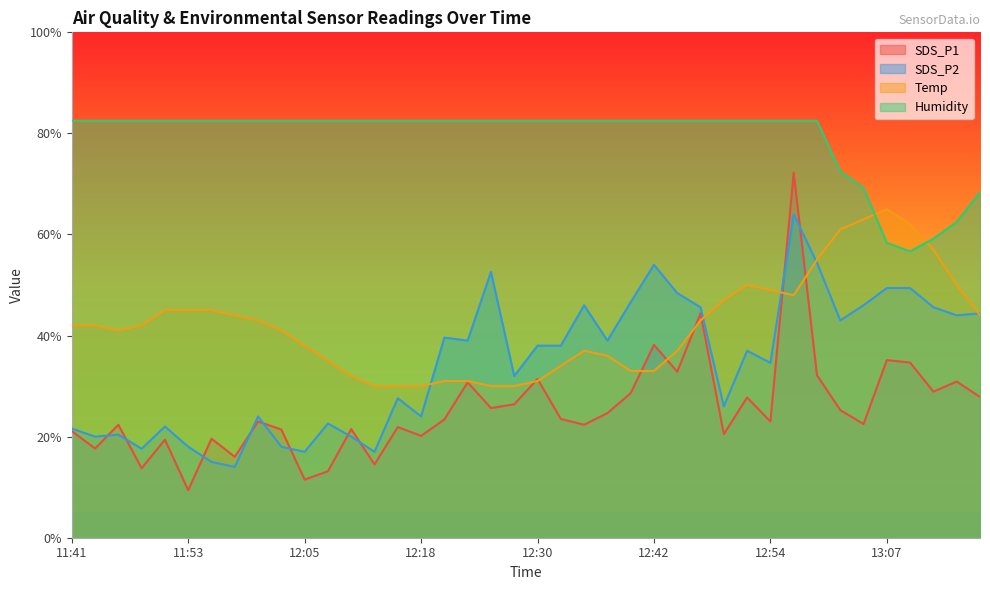

The value of SDS_P1 at 12:10 is 21.5. True or false?

True